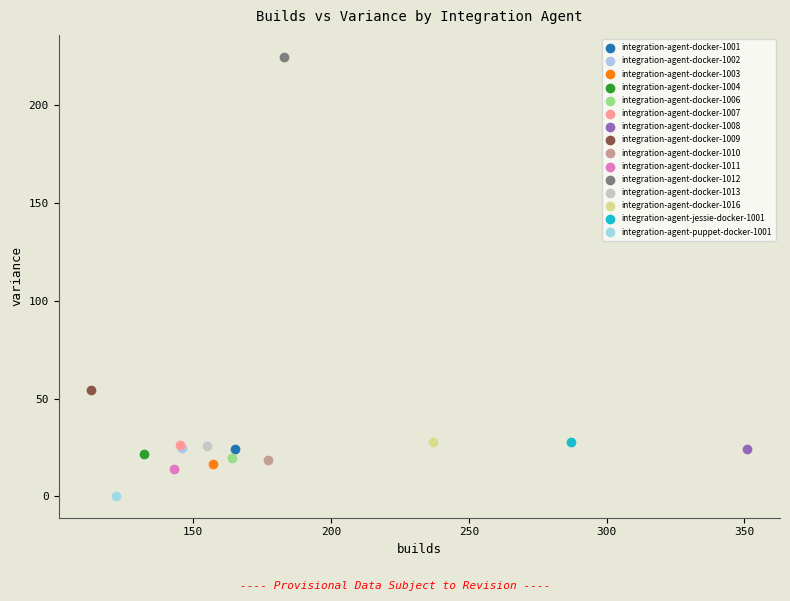

Which series contains the lowest Y value?

integration-agent-puppet-docker-1001